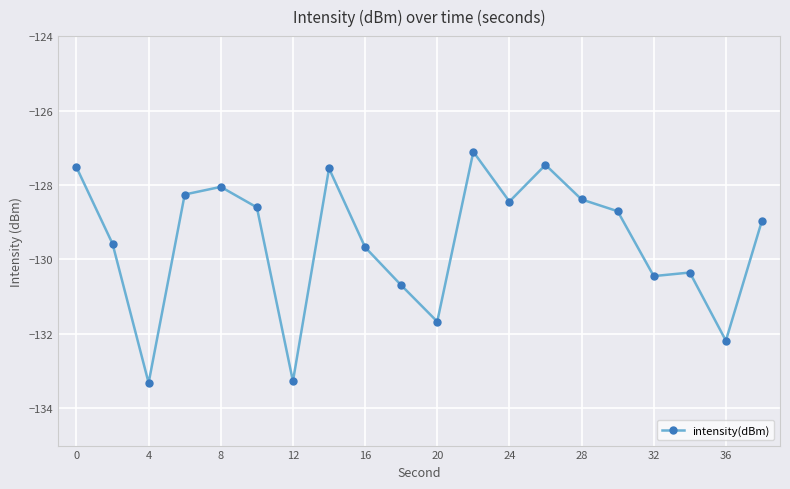

How many lines are shown in the chart?

1